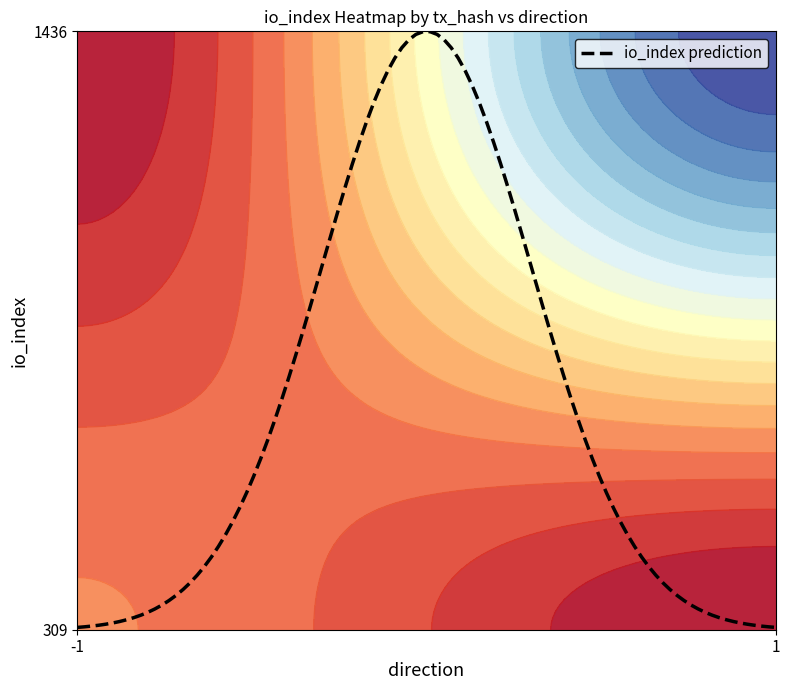

What is the minimum value for io_index prediction?

313.4